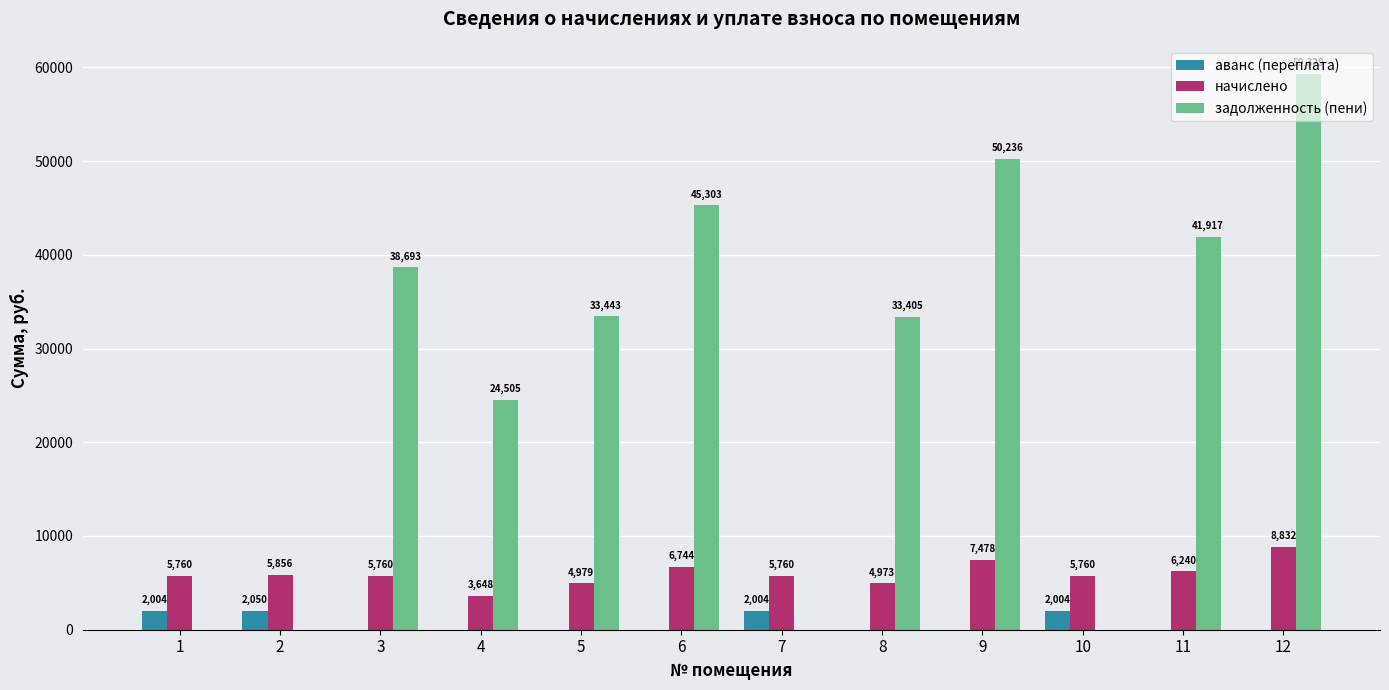

How many groups of bars are there?

12